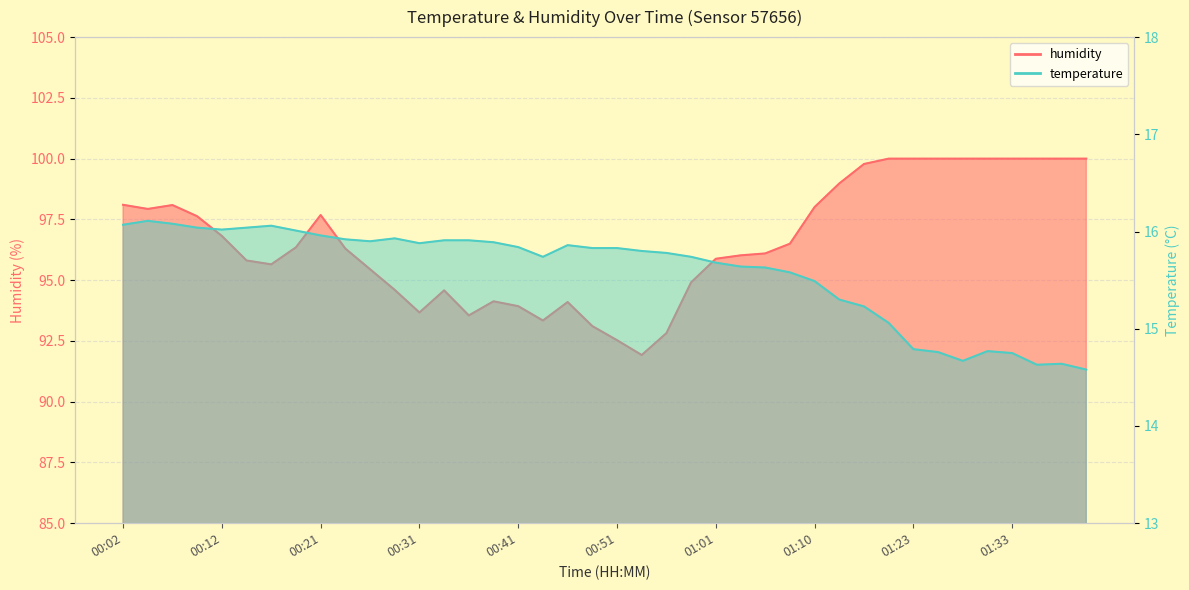

What position from the right is 00:36?

26